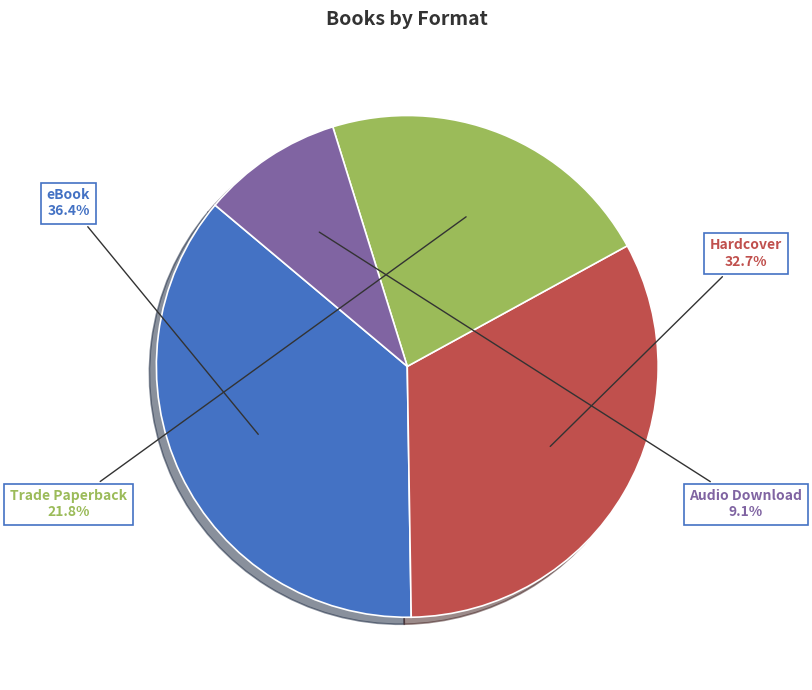

Is there any slice that represents more than half of the pie?

No